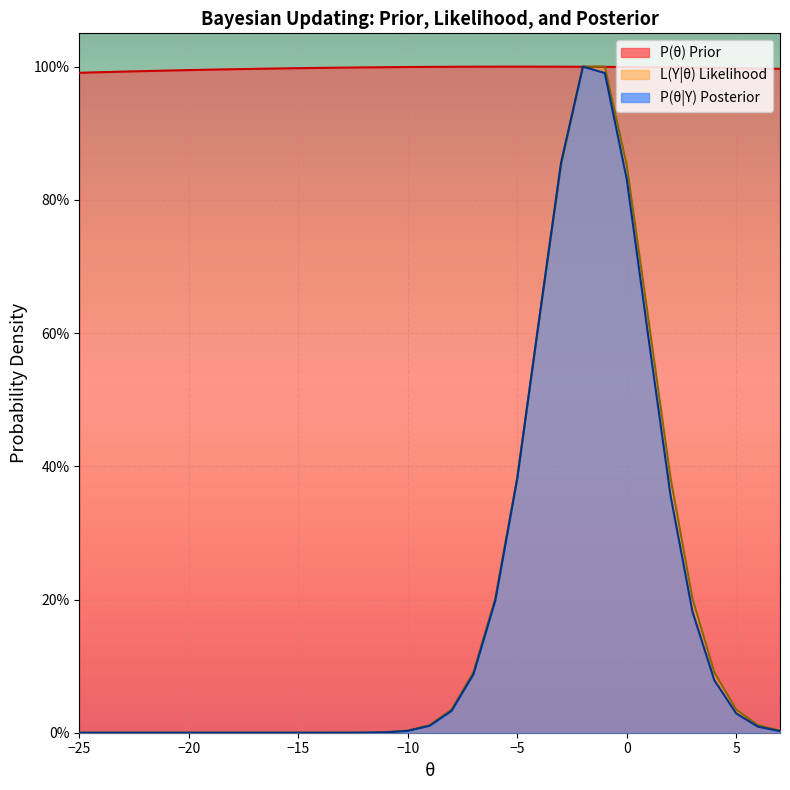

How many intersections are there between P(theta) and P(theta|Y)?

2